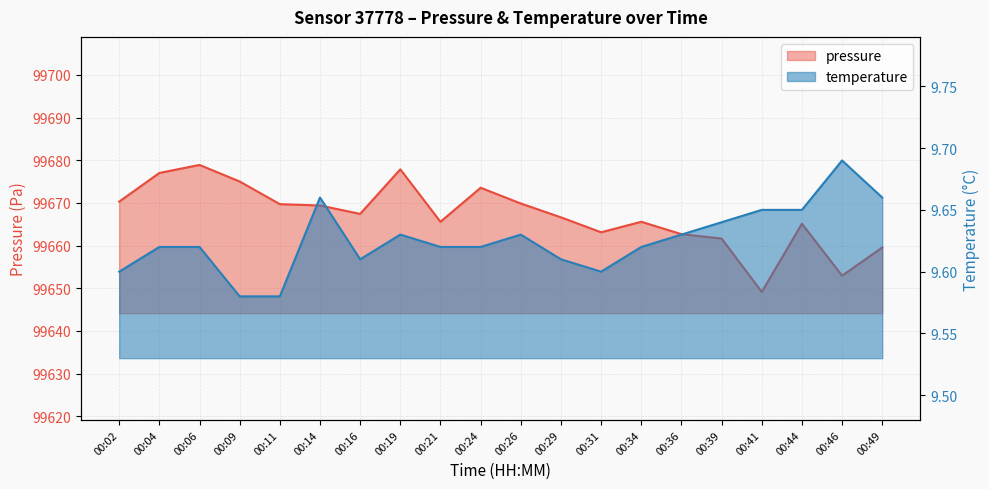

Count the temperature values in the range 9 to 10.

20